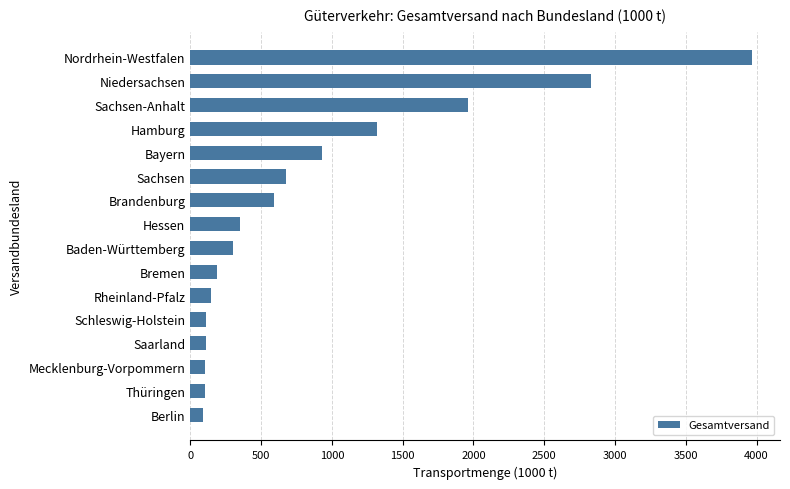

What is the average value?

861.8